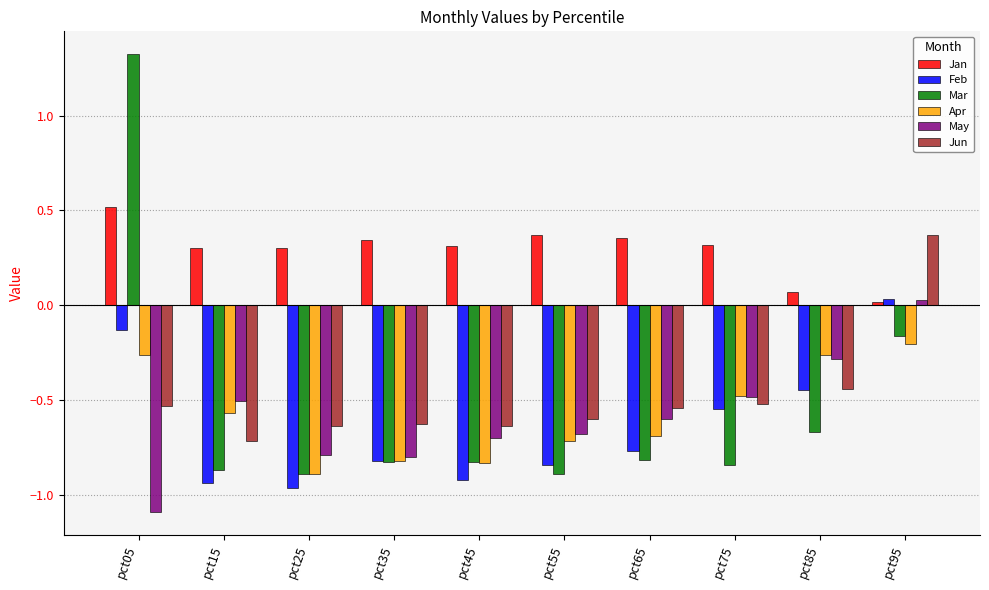

Which series has the largest total across all categories?

Jan